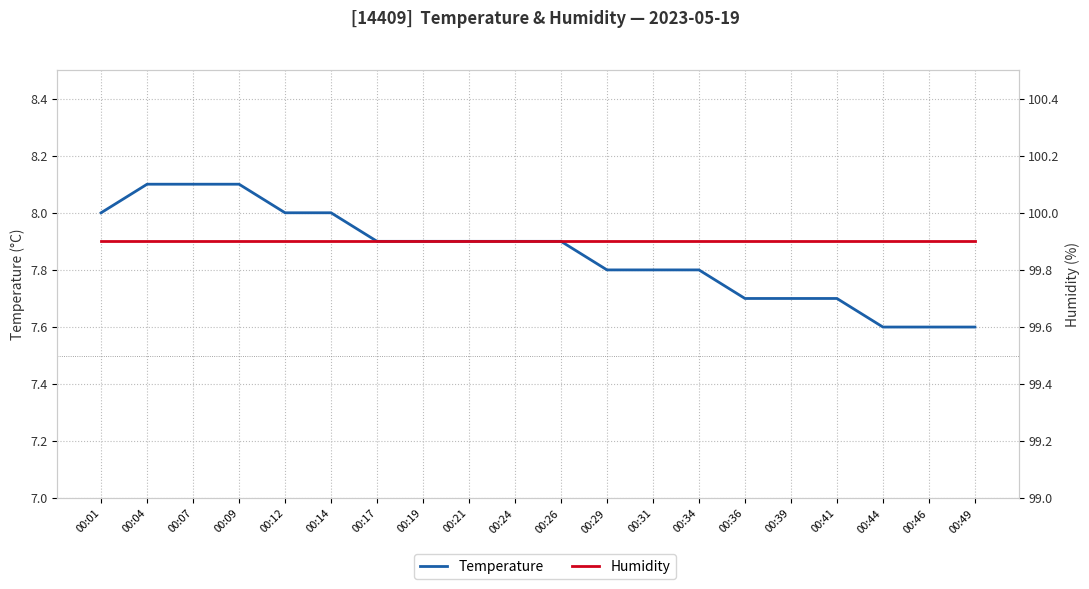

True or false: Temperature and Humidity intersect in this chart.

False